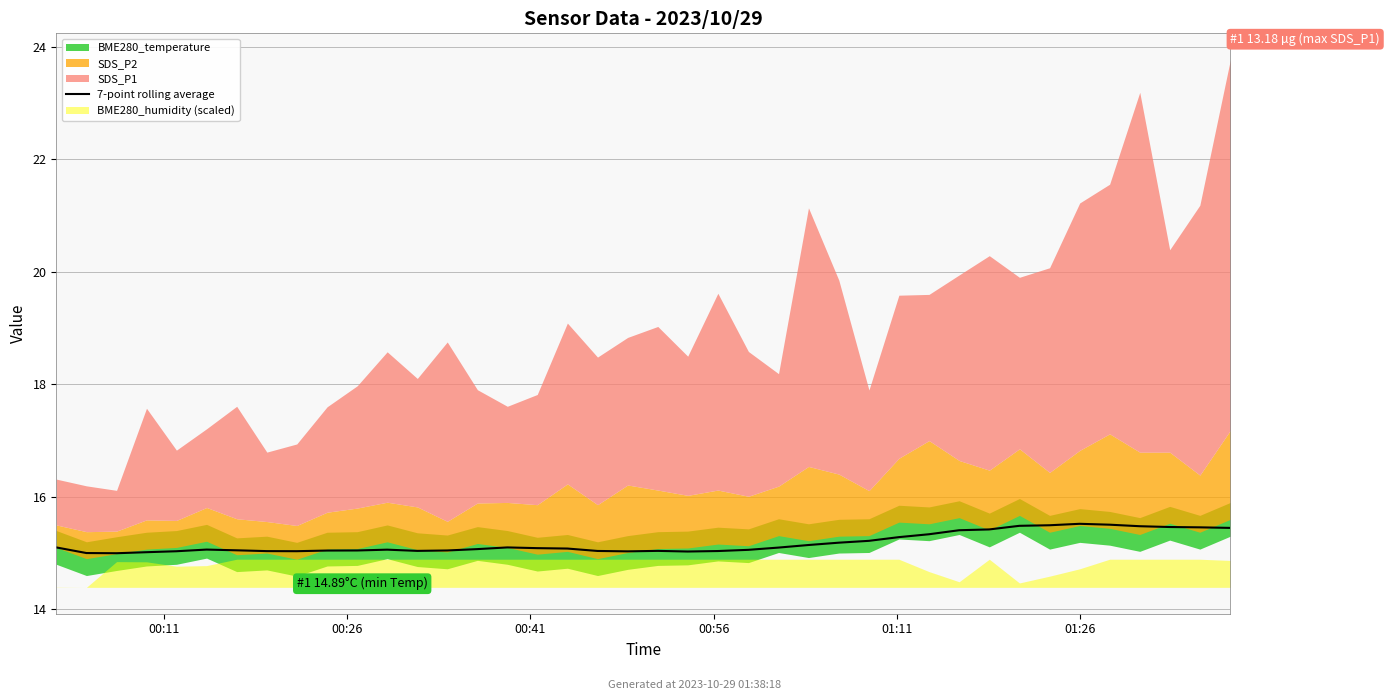

How many data points are less than 15?

1